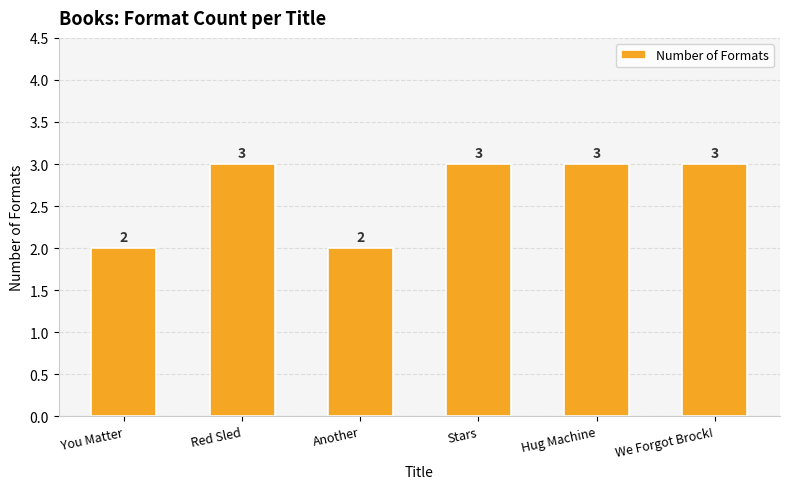

What is the average value?

3